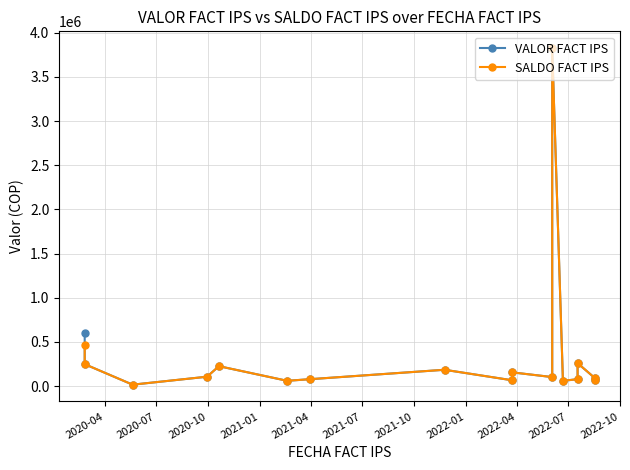

Rank the series by their average value, from lowest to highest.

SALDO FACT IPS, VALOR FACT IPS